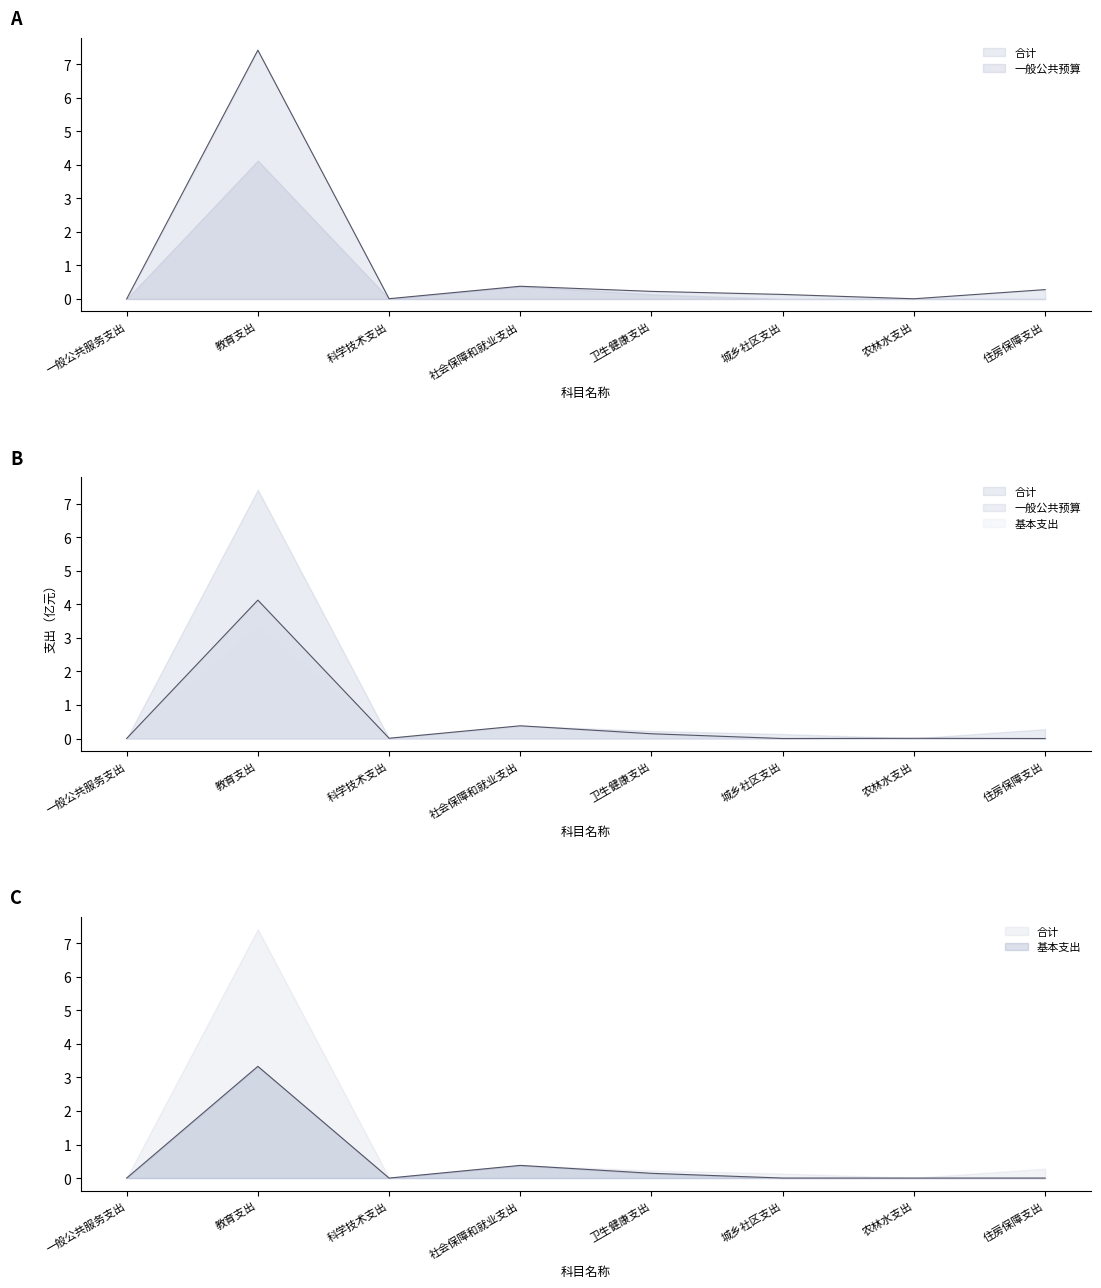

What are all the series names shown in the legend?

合计, 一般公共预算, 基本支出